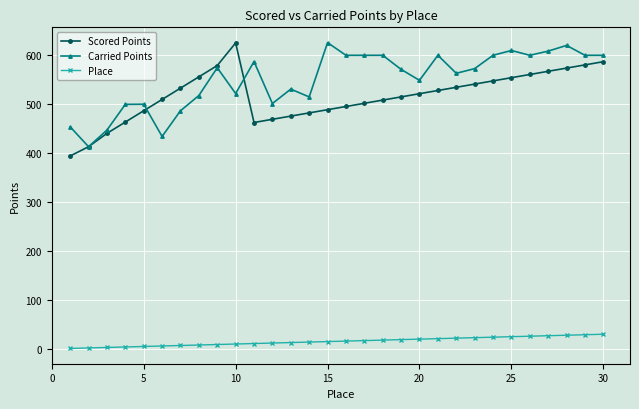

What is the value of the Scored Points point at the 21st from the left?

528.1